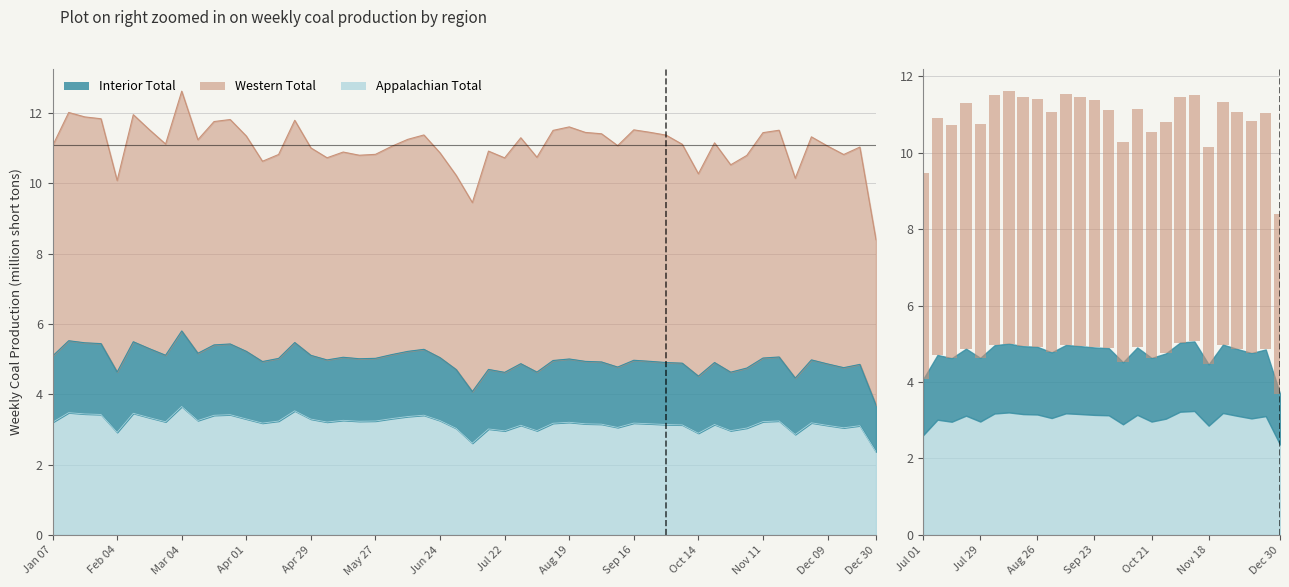

The chart shows a value of 3.0 at Mar 04. True or false?

False